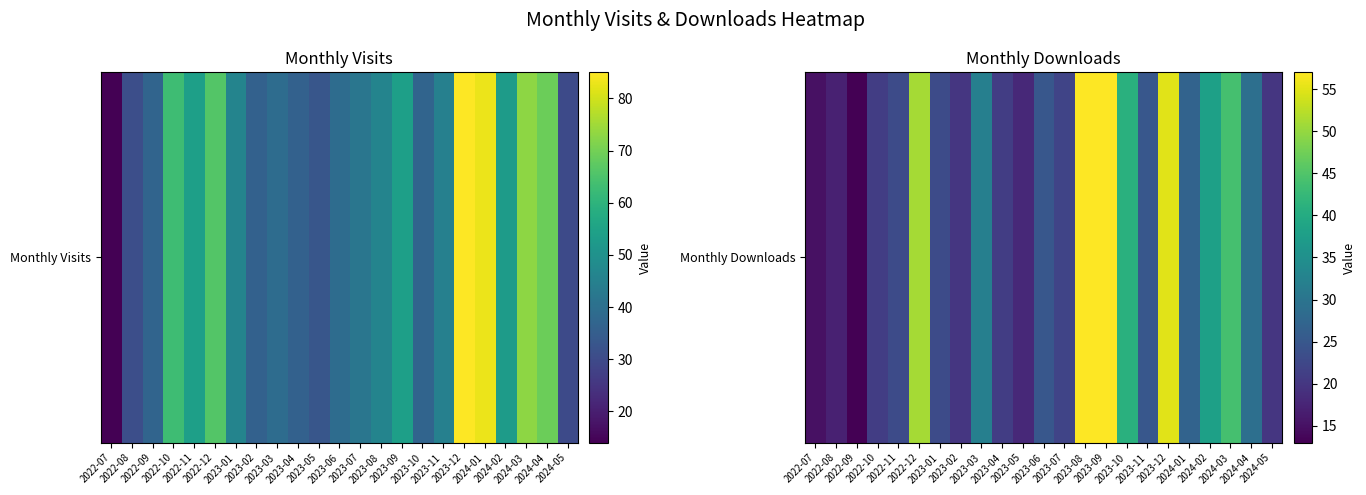

At which label is the value closest to 35?

2023-03